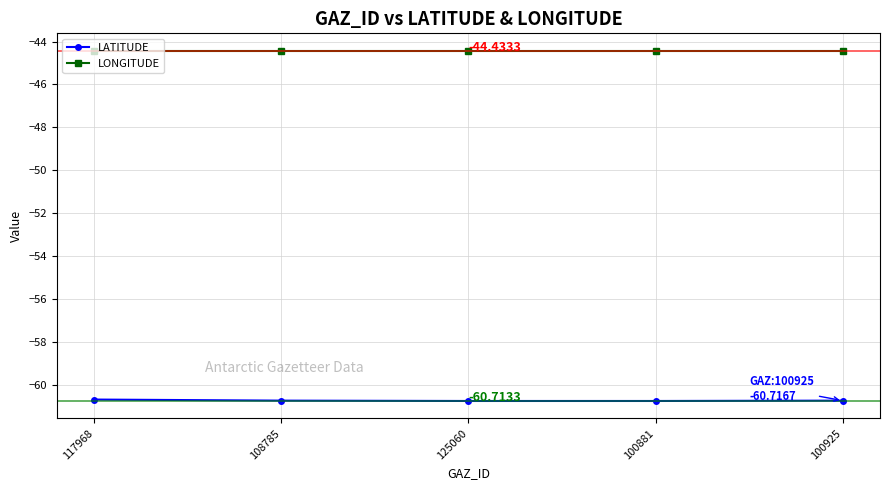

Rank the series at 108785 from lowest to highest value.

LATITUDE, LONGITUDE